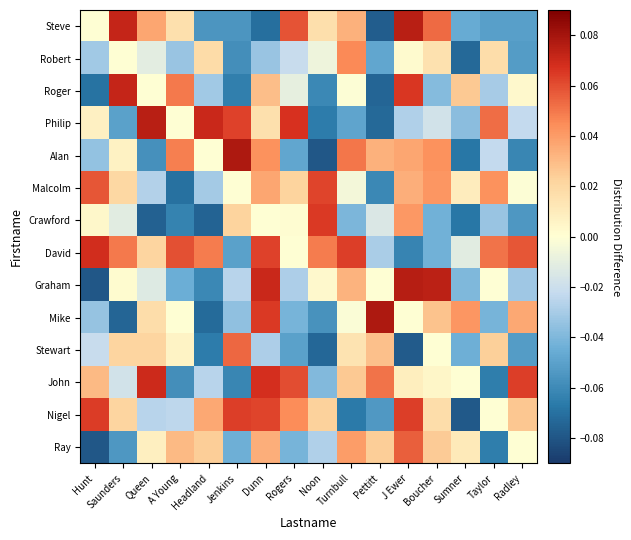

Reading right to left, list all the values displayed in this chart.

Steve: Radley=-0.1	Taylor=-0.1	Sumner=-0.0	Boucher=0.1	J Ewer=0.1	Pettitt=-0.1	Turnbull=0.0	Noon=0.0	Rogers=0.1	Dunn=-0.1	Jenkins=-0.1	Headland=-0.1	A Young=0.0	Queen=0.0	Saunders=0.1	Hunt=0.0
Robert: Radley=-0.1	Taylor=0.0	Sumner=-0.1	Boucher=0.0	J Ewer=0.0	Pettitt=-0.0	Turnbull=0.0	Noon=-0.0	Rogers=-0.0	Dunn=-0.0	Jenkins=-0.1	Headland=0.0	A Young=-0.0	Queen=-0.0	Saunders=0.0	Hunt=-0.0
Roger: Radley=0.0	Taylor=-0.0	Sumner=0.0	Boucher=-0.0	J Ewer=0.1	Pettitt=-0.1	Turnbull=-0.0	Noon=-0.1	Rogers=-0.0	Dunn=0.0	Jenkins=-0.1	Headland=-0.0	A Young=0.0	Queen=0.0	Saunders=0.1	Hunt=-0.1
Philip: Radley=-0.0	Taylor=0.1	Sumner=-0.0	Boucher=-0.0	J Ewer=-0.0	Pettitt=-0.1	Turnbull=-0.0	Noon=-0.1	Rogers=0.1	Dunn=0.0	Jenkins=0.1	Headland=0.1	A Young=0.0	Queen=0.1	Saunders=-0.1	Hunt=0.0
Alan: Radley=-0.1	Taylor=-0.0	Sumner=-0.1	Boucher=0.0	J Ewer=0.0	Pettitt=0.0	Turnbull=0.1	Noon=-0.1	Rogers=-0.0	Dunn=0.0	Jenkins=0.1	Headland=0.0	A Young=0.0	Queen=-0.1	Saunders=0.0	Hunt=-0.0
Malcolm: Radley=-0.0	Taylor=0.0	Sumner=0.0	Boucher=0.0	J Ewer=0.0	Pettitt=-0.1	Turnbull=-0.0	Noon=0.1	Rogers=0.0	Dunn=0.0	Jenkins=0.0	Headland=-0.0	A Young=-0.1	Queen=-0.0	Saunders=0.0	Hunt=0.1
Crawford: Radley=-0.1	Taylor=-0.0	Sumner=-0.1	Boucher=-0.0	J Ewer=0.0	Pettitt=-0.0	Turnbull=-0.0	Noon=0.1	Rogers=0.0	Dunn=0.0	Jenkins=0.0	Headland=-0.1	A Young=-0.1	Queen=-0.1	Saunders=-0.0	Hunt=0.0
David: Radley=0.1	Taylor=0.1	Sumner=-0.0	Boucher=-0.0	J Ewer=-0.1	Pettitt=-0.0	Turnbull=0.1	Noon=0.0	Rogers=0.0	Dunn=0.1	Jenkins=-0.1	Headland=0.0	A Young=0.1	Queen=0.0	Saunders=0.0	Hunt=0.1
Graham: Radley=-0.0	Taylor=-0.0	Sumner=-0.0	Boucher=0.1	J Ewer=0.1	Pettitt=0.0	Turnbull=0.0	Noon=0.0	Rogers=-0.0	Dunn=0.1	Jenkins=-0.0	Headland=-0.1	A Young=-0.0	Queen=-0.0	Saunders=0.0	Hunt=-0.1
Mike: Radley=0.0	Taylor=-0.0	Sumner=0.0	Boucher=0.0	J Ewer=0.0	Pettitt=0.1	Turnbull=-0.0	Noon=-0.1	Rogers=-0.0	Dunn=0.1	Jenkins=-0.0	Headland=-0.1	A Young=0.0	Queen=0.0	Saunders=-0.1	Hunt=-0.0
Stewart: Radley=-0.1	Taylor=0.0	Sumner=-0.0	Boucher=0.0	J Ewer=-0.1	Pettitt=0.0	Turnbull=0.0	Noon=-0.1	Rogers=-0.1	Dunn=-0.0	Jenkins=0.1	Headland=-0.1	A Young=0.0	Queen=0.0	Saunders=0.0	Hunt=-0.0
John: Radley=0.1	Taylor=-0.1	Sumner=0.0	Boucher=0.0	J Ewer=0.0	Pettitt=0.1	Turnbull=0.0	Noon=-0.0	Rogers=0.1	Dunn=0.1	Jenkins=-0.1	Headland=-0.0	A Young=-0.1	Queen=0.1	Saunders=-0.0	Hunt=0.0
Nigel: Radley=0.0	Taylor=0.0	Sumner=-0.1	Boucher=0.0	J Ewer=0.1	Pettitt=-0.1	Turnbull=-0.1	Noon=0.0	Rogers=0.0	Dunn=0.1	Jenkins=0.1	Headland=0.0	A Young=-0.0	Queen=-0.0	Saunders=0.0	Hunt=0.1
Ray: Radley=0.0	Taylor=-0.1	Sumner=0.0	Boucher=0.0	J Ewer=0.1	Pettitt=0.0	Turnbull=0.0	Noon=-0.0	Rogers=-0.0	Dunn=0.0	Jenkins=-0.0	Headland=0.0	A Young=0.0	Queen=0.0	Saunders=-0.1	Hunt=-0.1